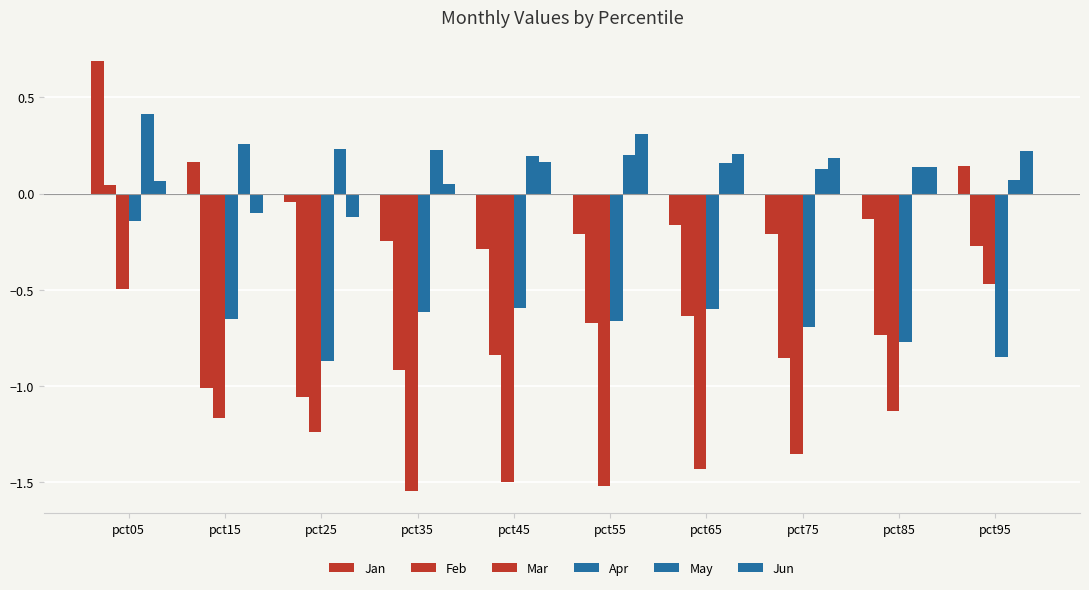

Are the bars horizontal?

No